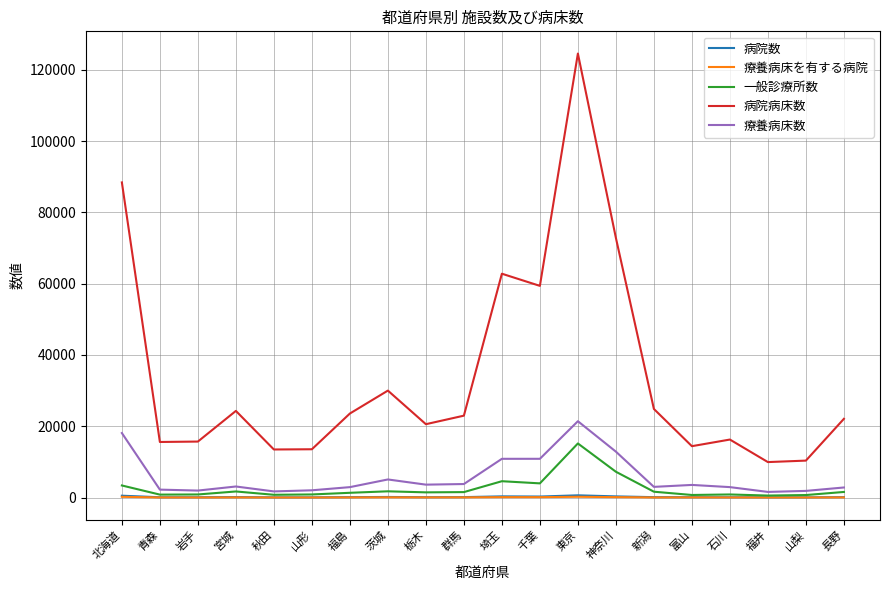

What is the total value across all series at 群馬?

28491